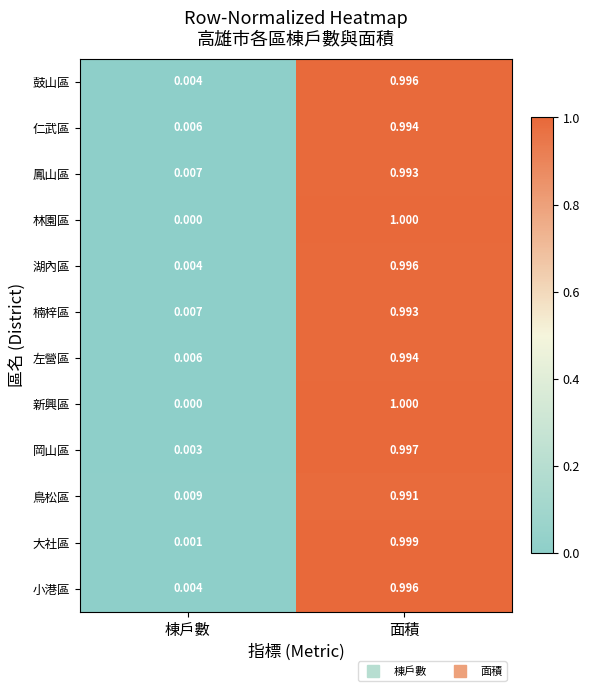

At which category is the sum across all series the highest?

面積